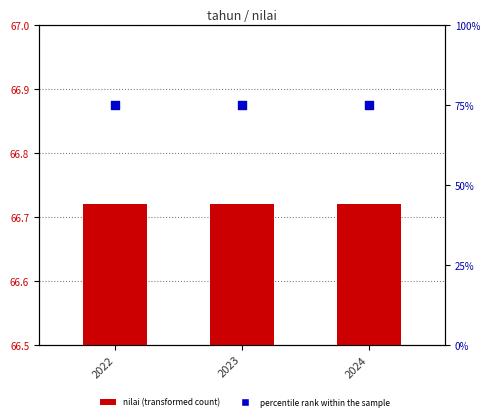

At how many categories does at least one series exceed 67?

3